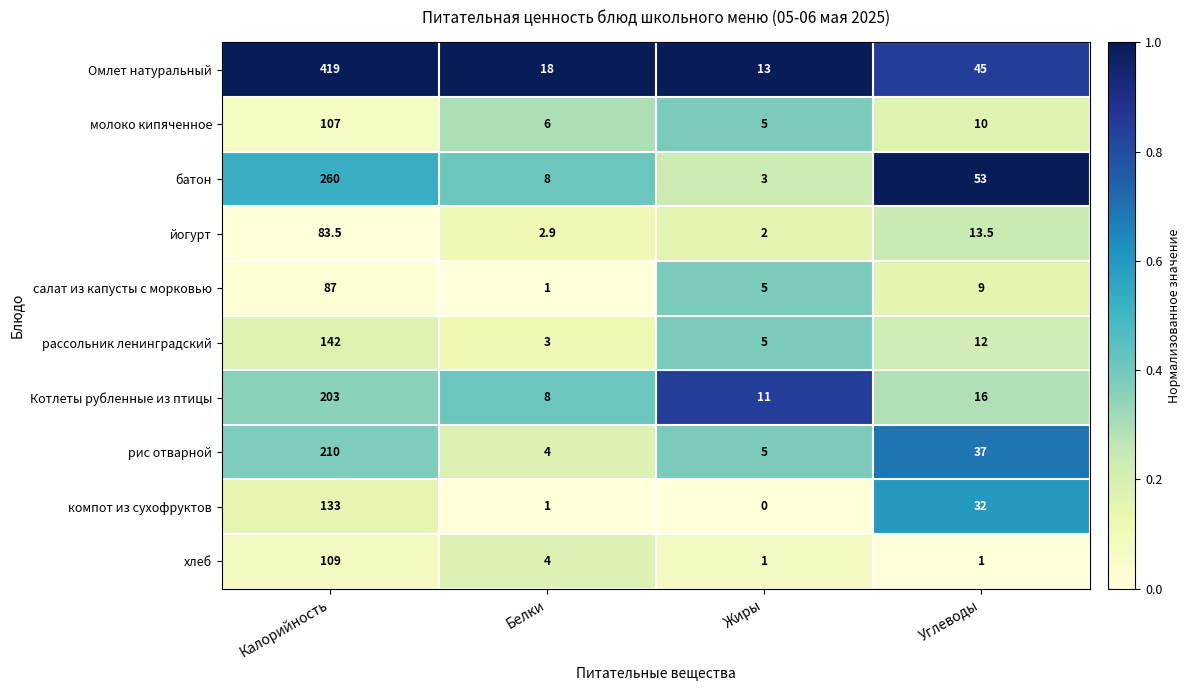

How many data points does each series have?

4